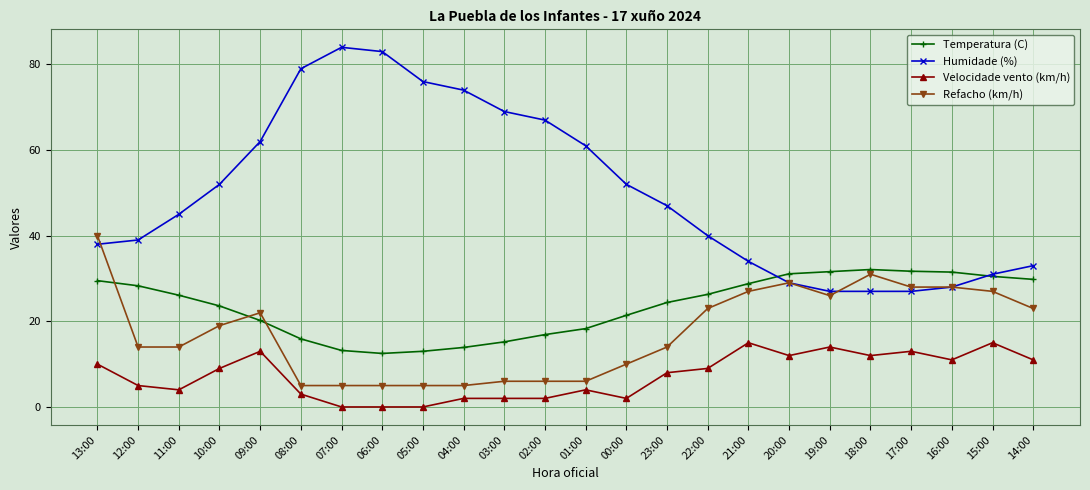

What position from the left is 21:00?

17